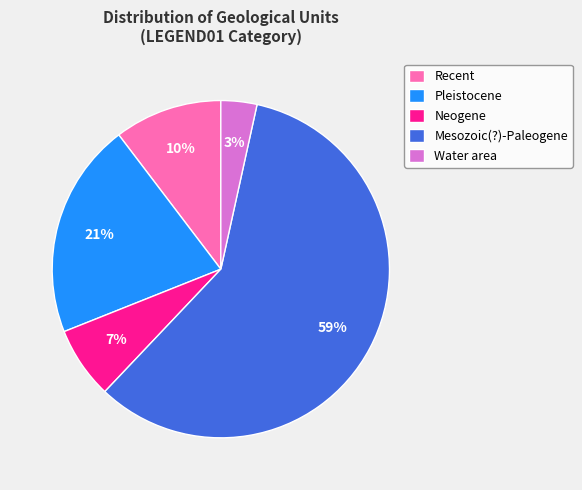

The Recent slice represents 10% of the pie. True or false?

True